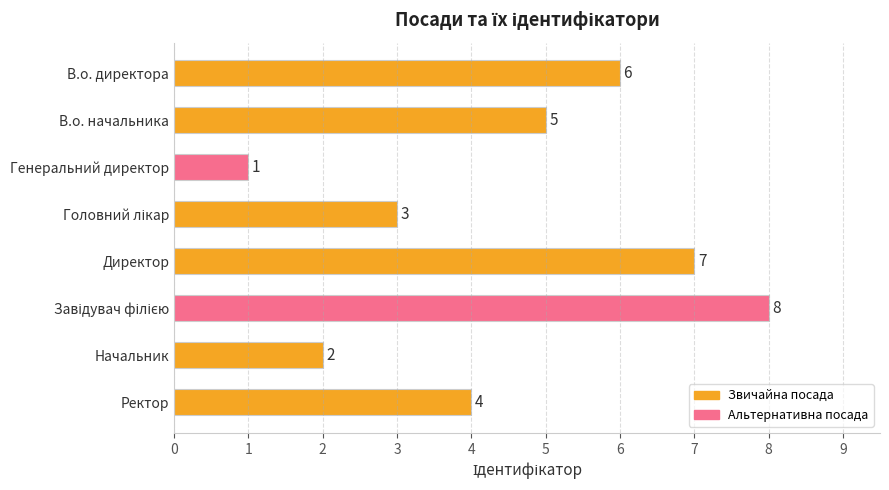

Reading top to bottom, extract all data points from this chart.

6	5	1	3	7	8	2	4